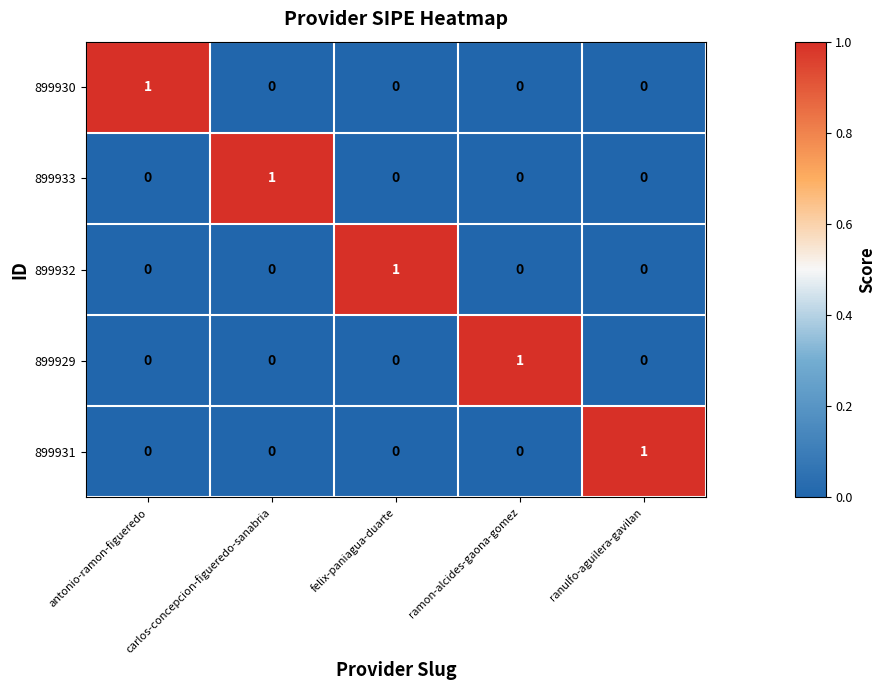

At how many categories does at least one series exceed 0?

5